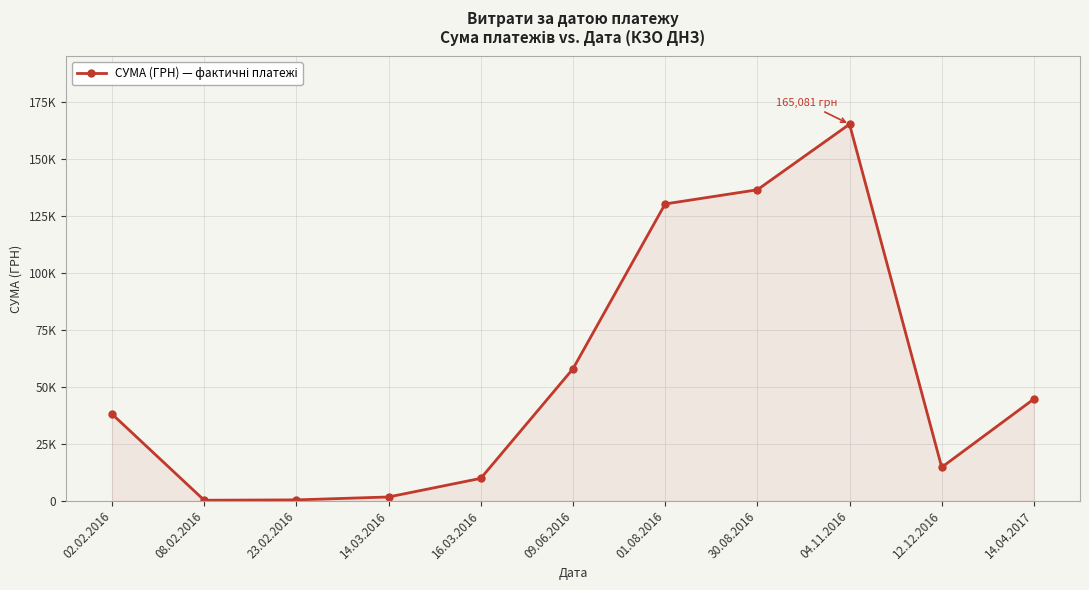

The value at 08.02.2016 is 81.1. True or false?

False